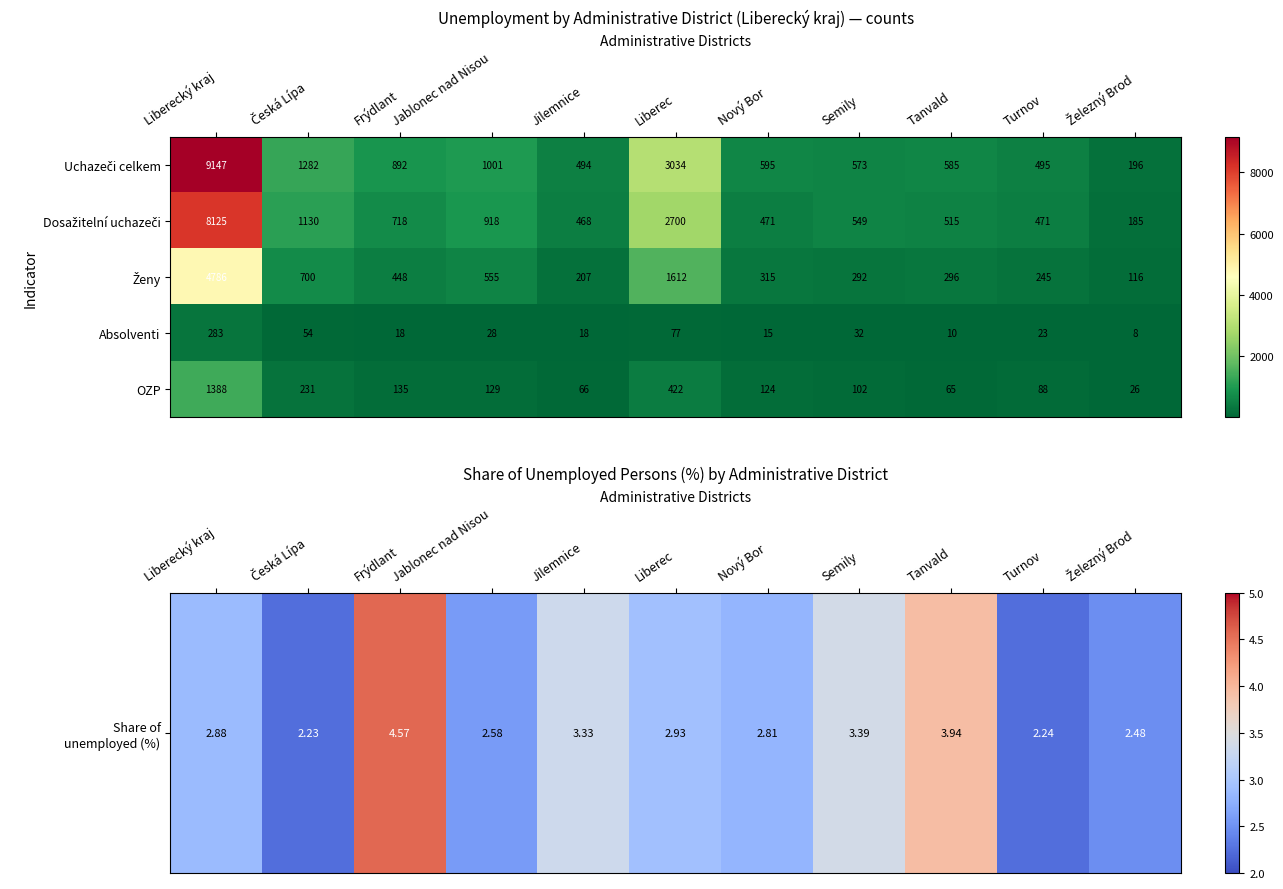

How many categories are shown in the chart?

11